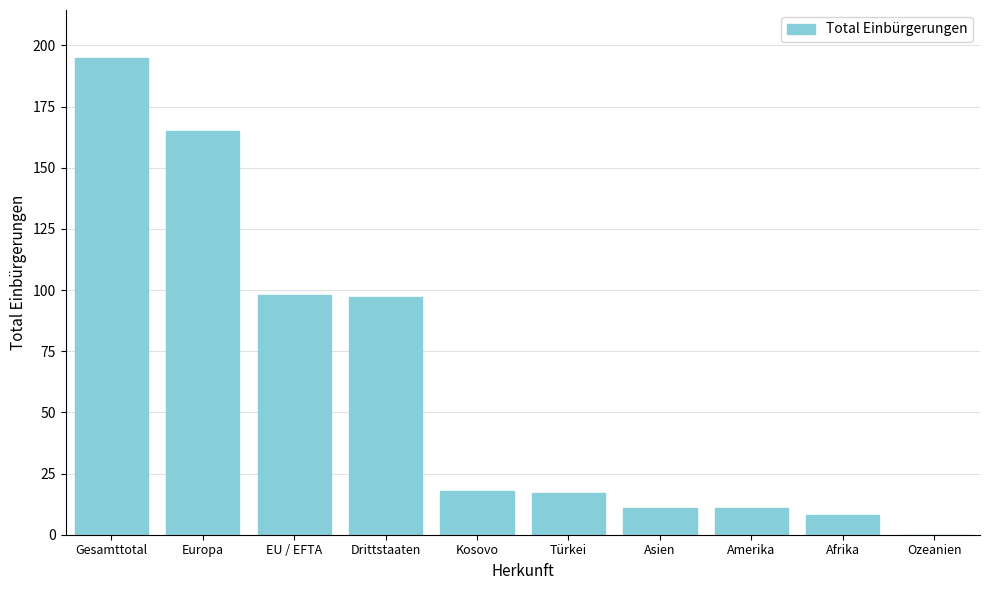

Is it true that the value at Türkei is 26?

False